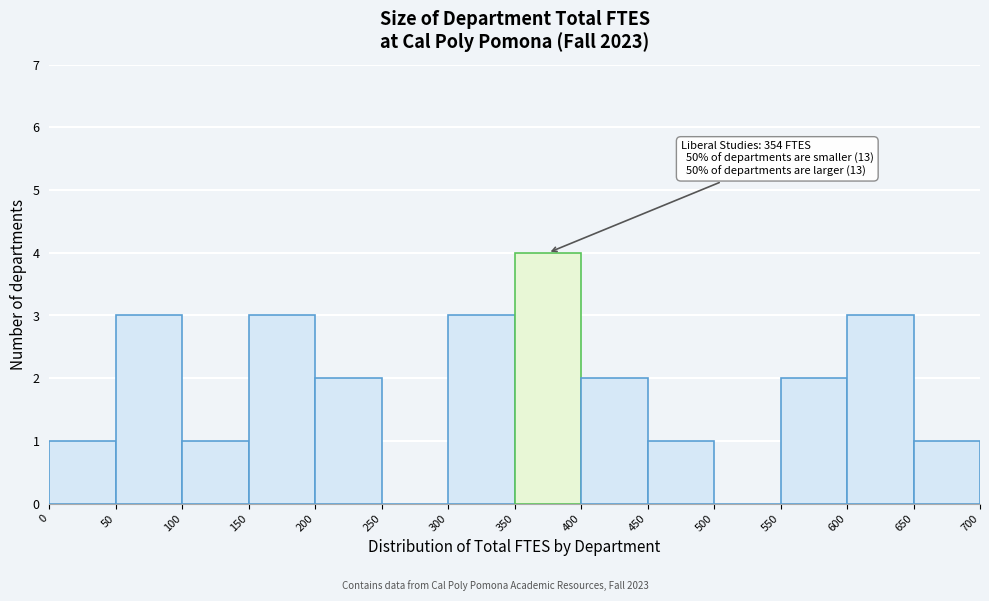

Over which range of the x-axis is the bar tallest?

350 to 400